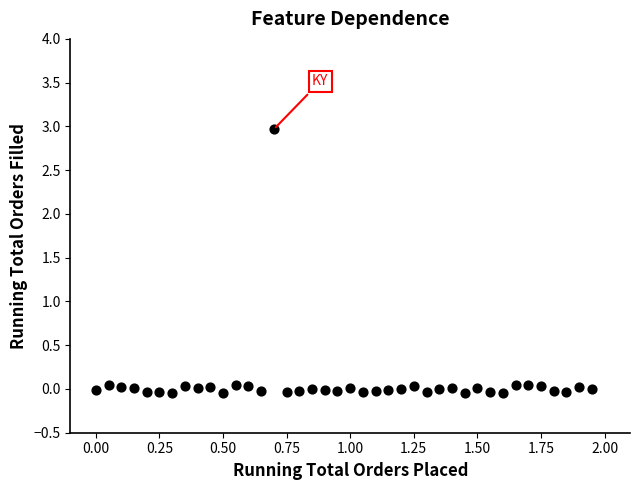

What is the range of X values (max minus min)?

2.0